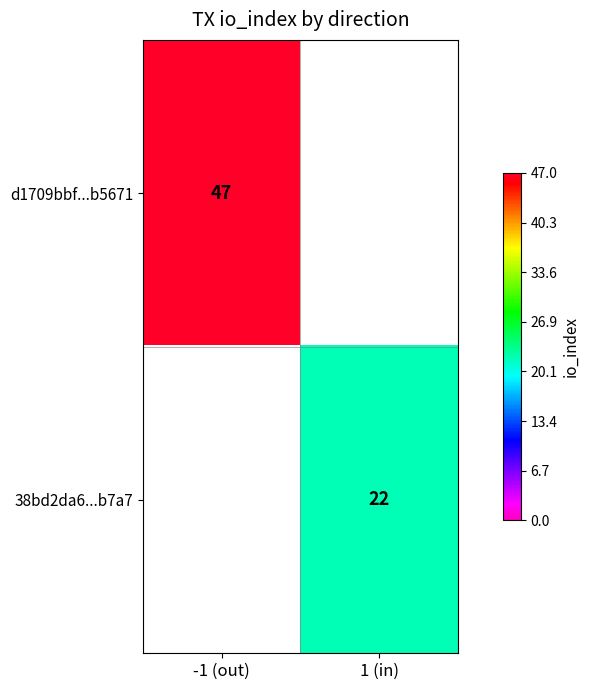

Which label corresponds to the smallest value in the chart?

1 (in)